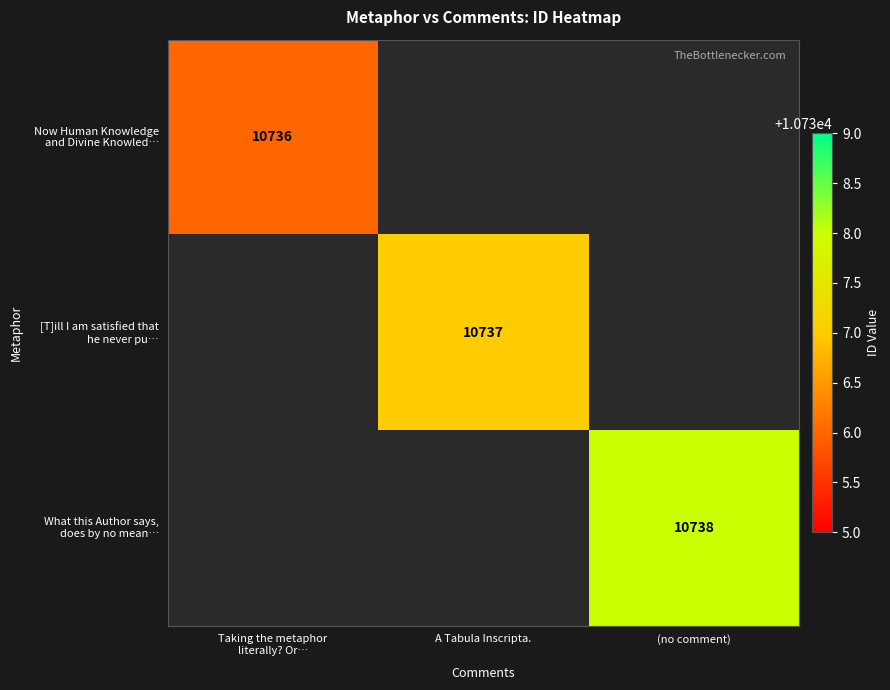

Rank the categories by What this Author says, does by no mean… value from lowest to highest.

Taking the metaphor literally? Or…, A Tabula Inscripta., (no comment)